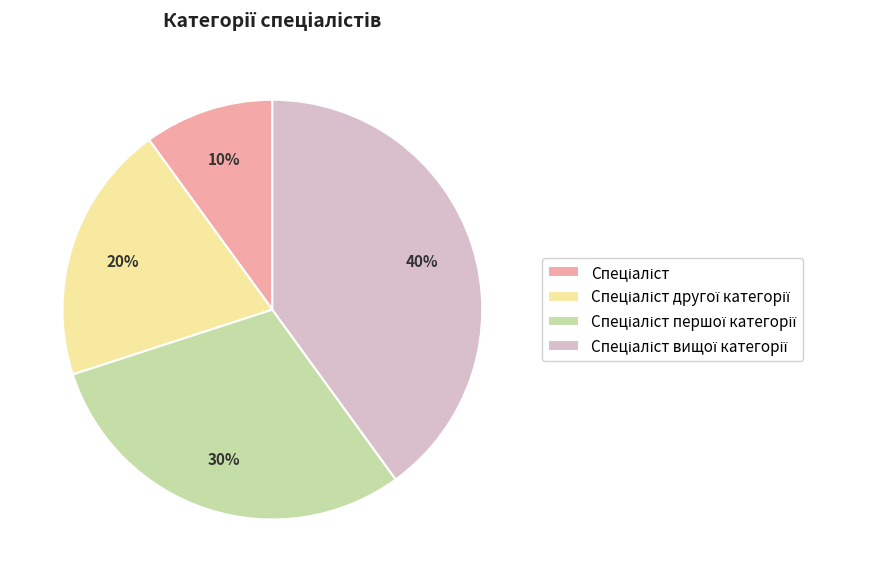

Does any single category account for the majority?

No